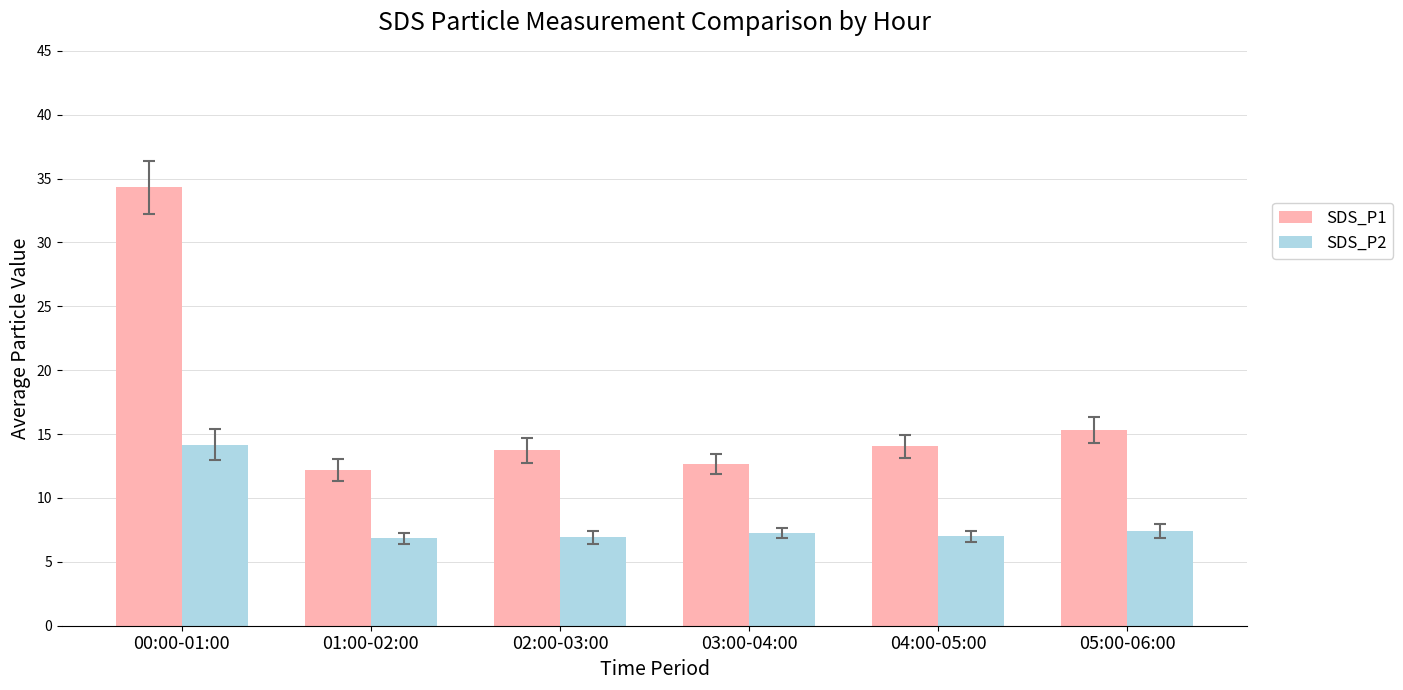

What is the label of the 6th bar from the left?

05:00-06:00